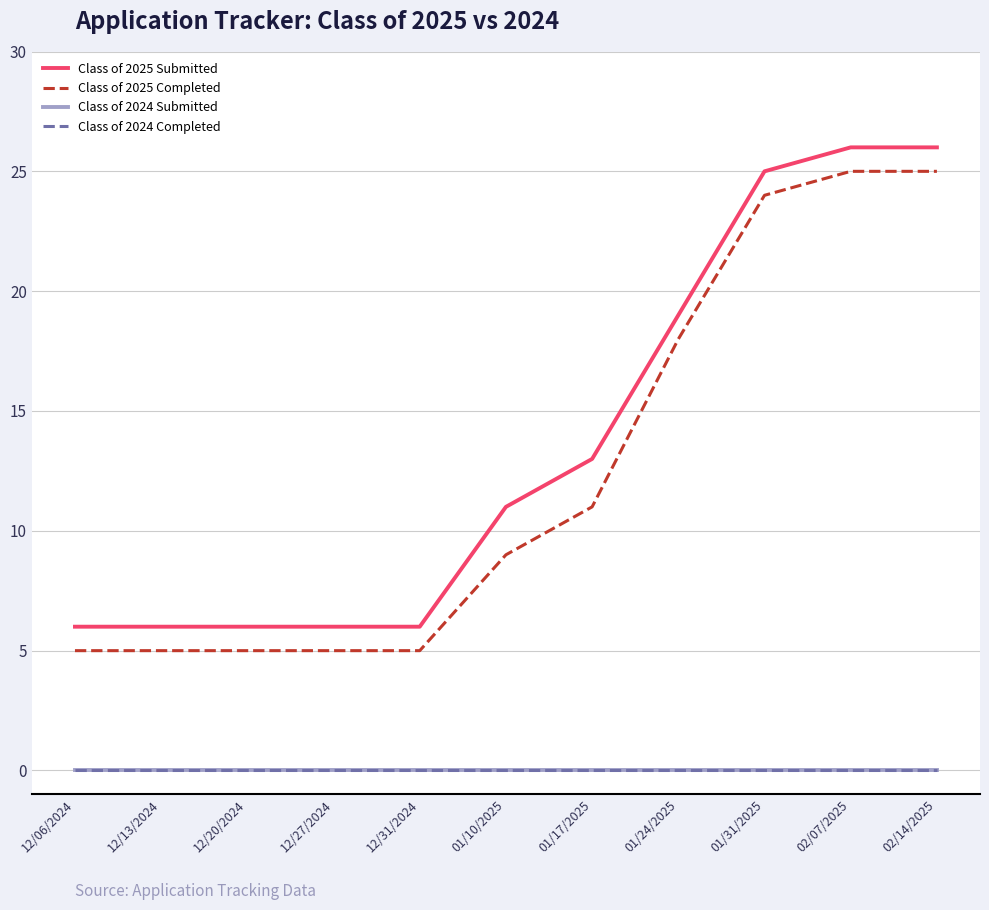

What is the difference between the highest and lowest values at 12/06/2024?

6